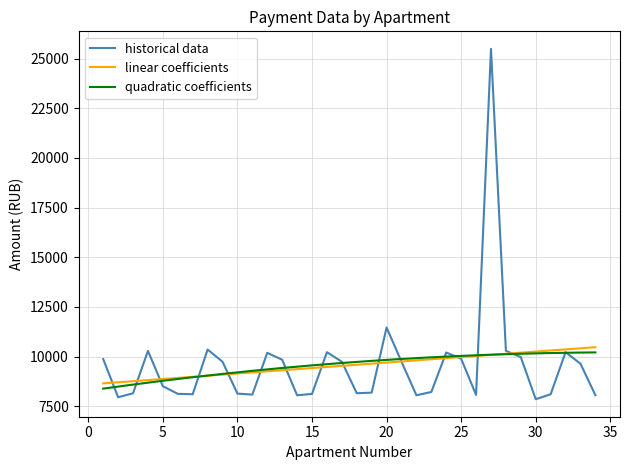

Does the chart display data point markers on the line(s)?

No